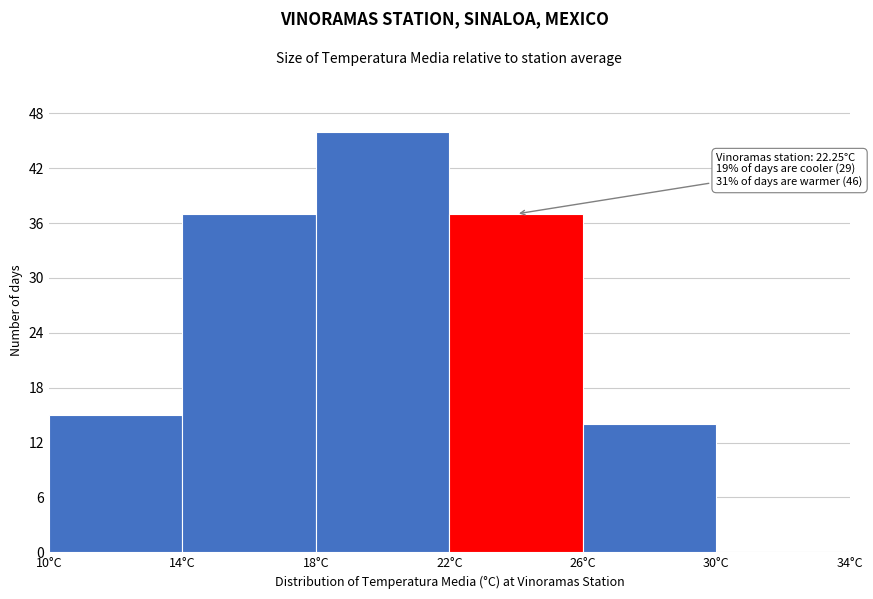

Which range on the x-axis has the tallest bar?

18 to 22